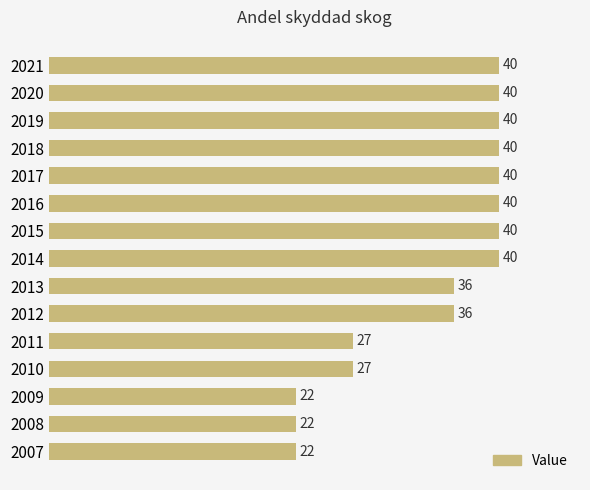

Read the value at 2016.

40